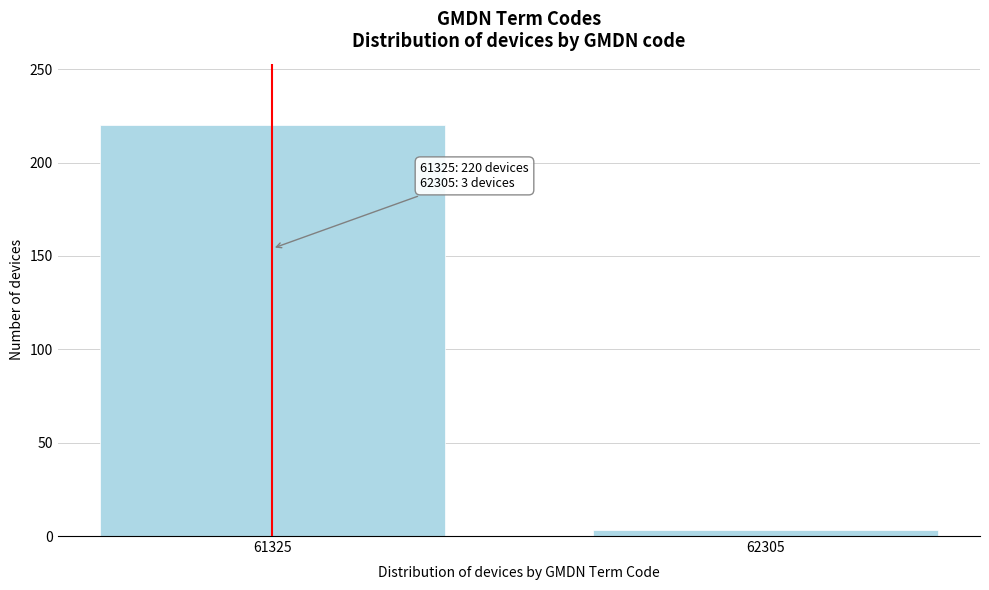

Reading left to right, what are all the values shown in this chart?

220	3